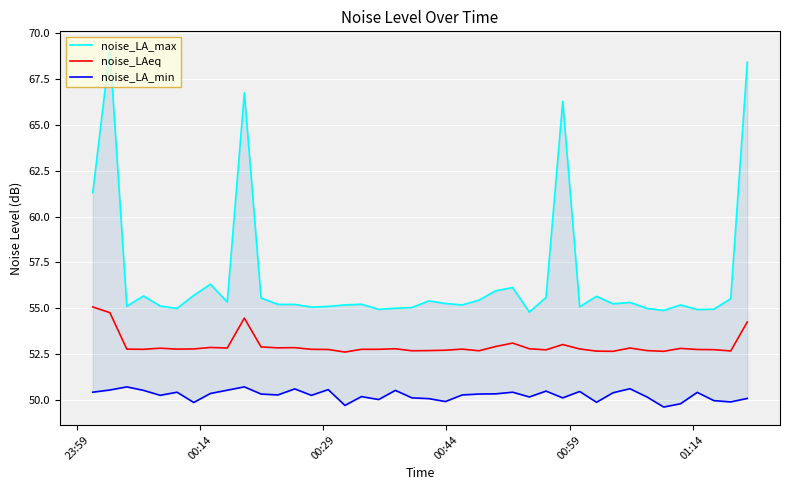

What is the highest value of the noise_LAeq series?

55.1